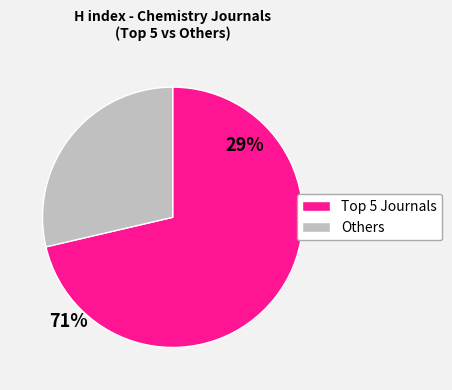

True or false: Others accounts for 17% of the total.

False